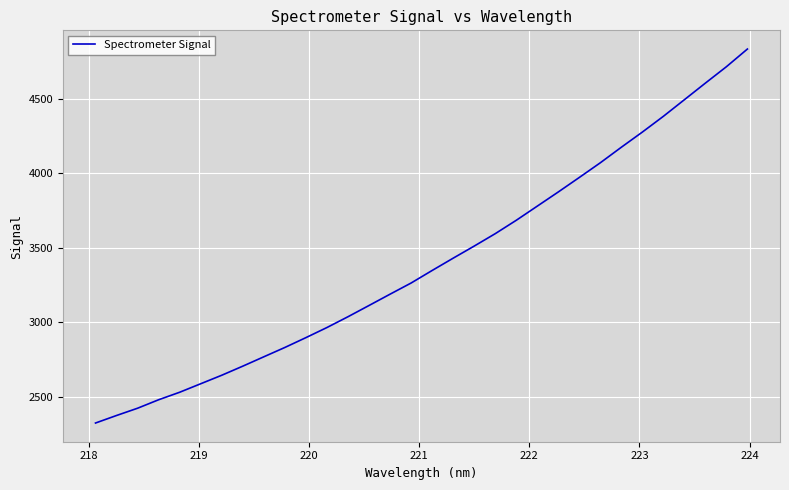

What is the difference between the maximum and minimum values?

2515.1